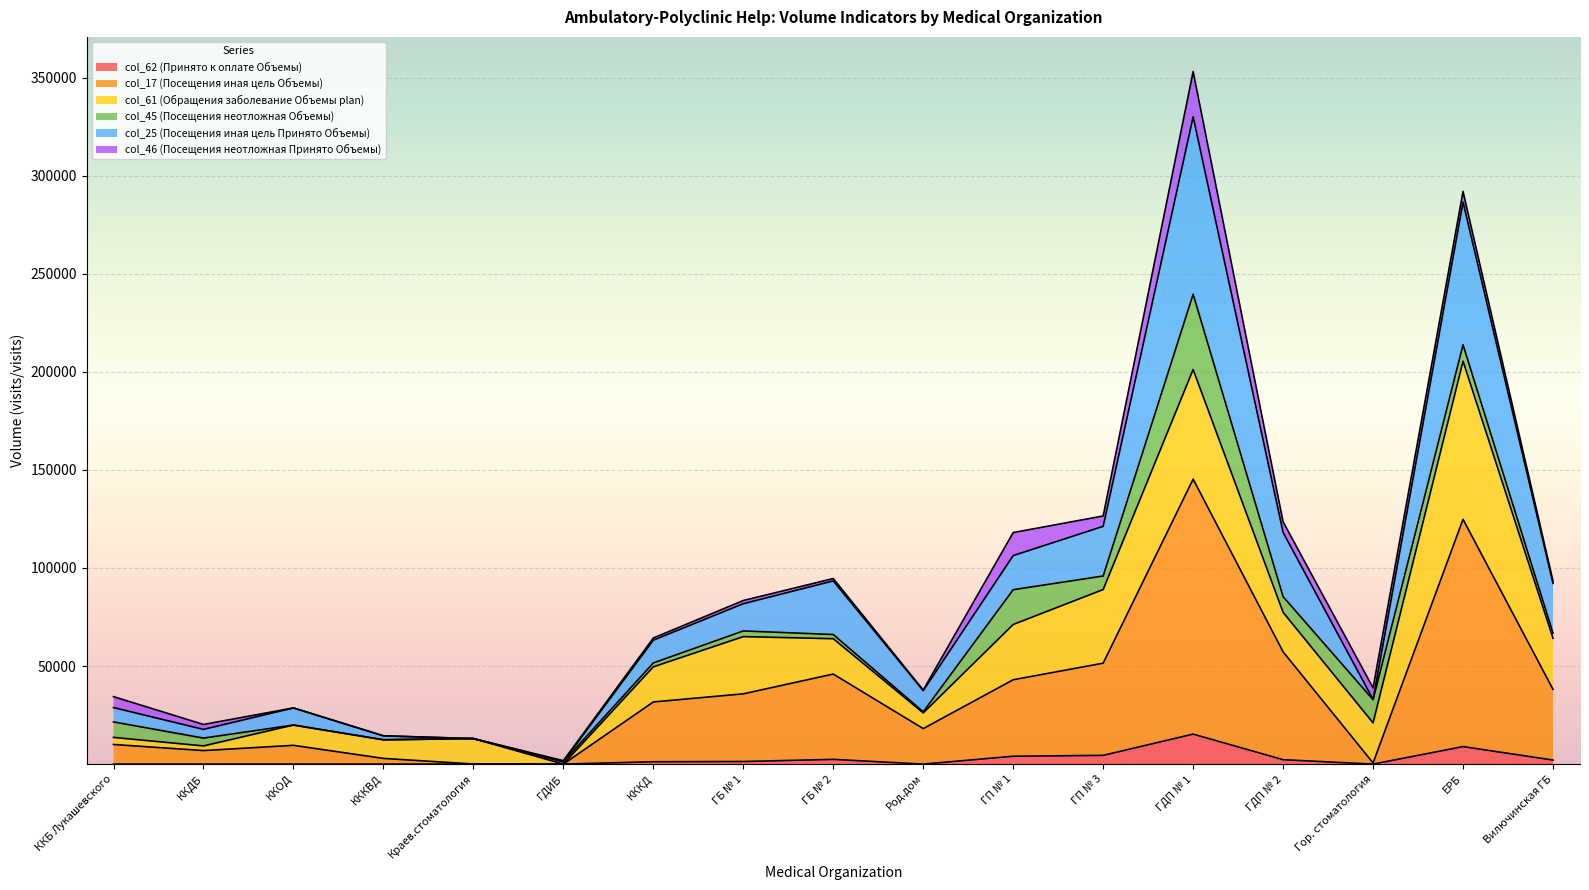

What are all the series names shown in the legend?

col_62 (Принято к оплате Объемы), col_17 (Посещения иная цель Объемы), col_61 (Обращения заболевание Объемы plan), col_45 (Посещения неотложная Объемы), col_25 (Посещения иная цель Принято Объемы), col_46 (Посещения неотложная Принято Объемы)